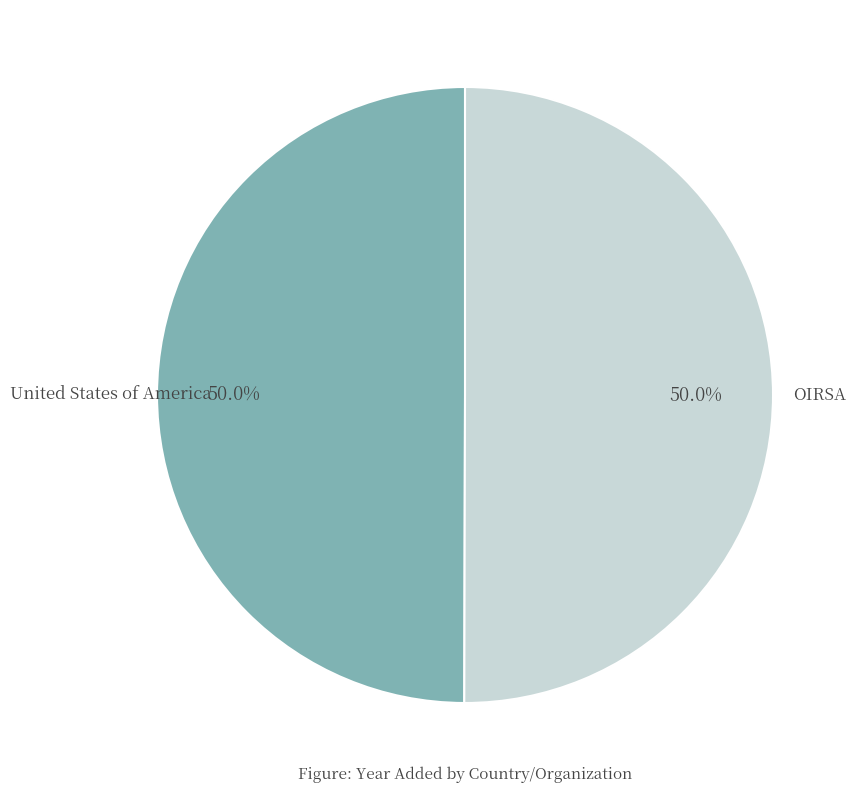

What is the total percentage of United States of America and OIRSA?

100.0%